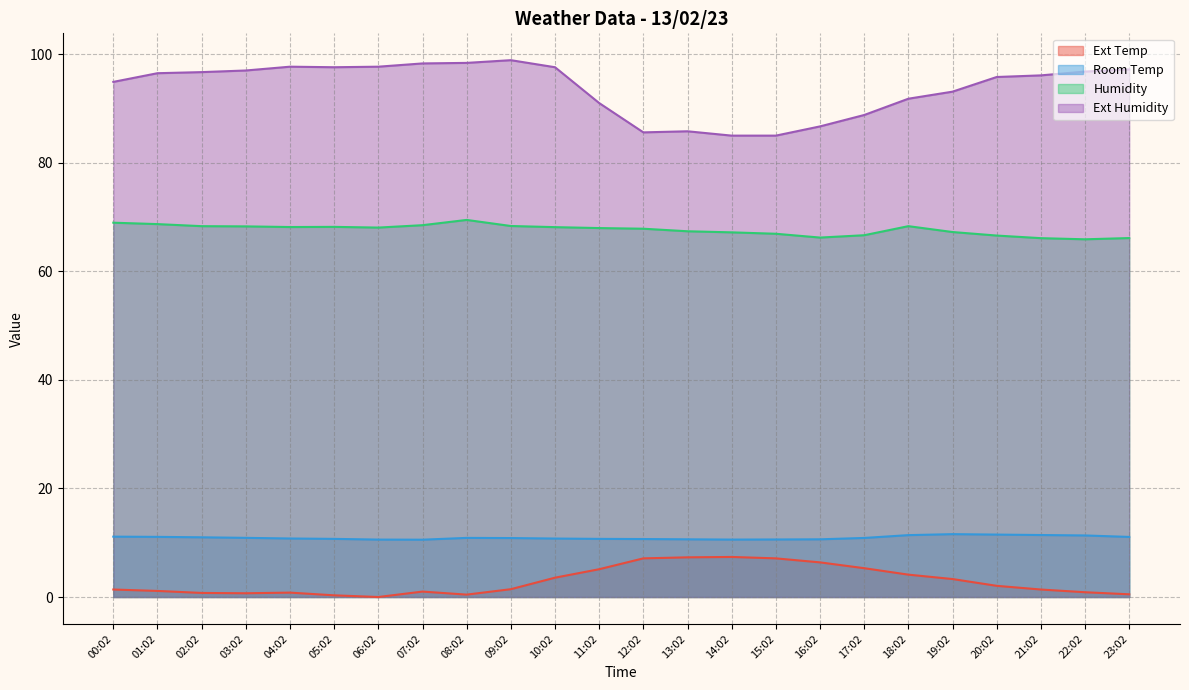

At how many categories does at least one series exceed 6?

24